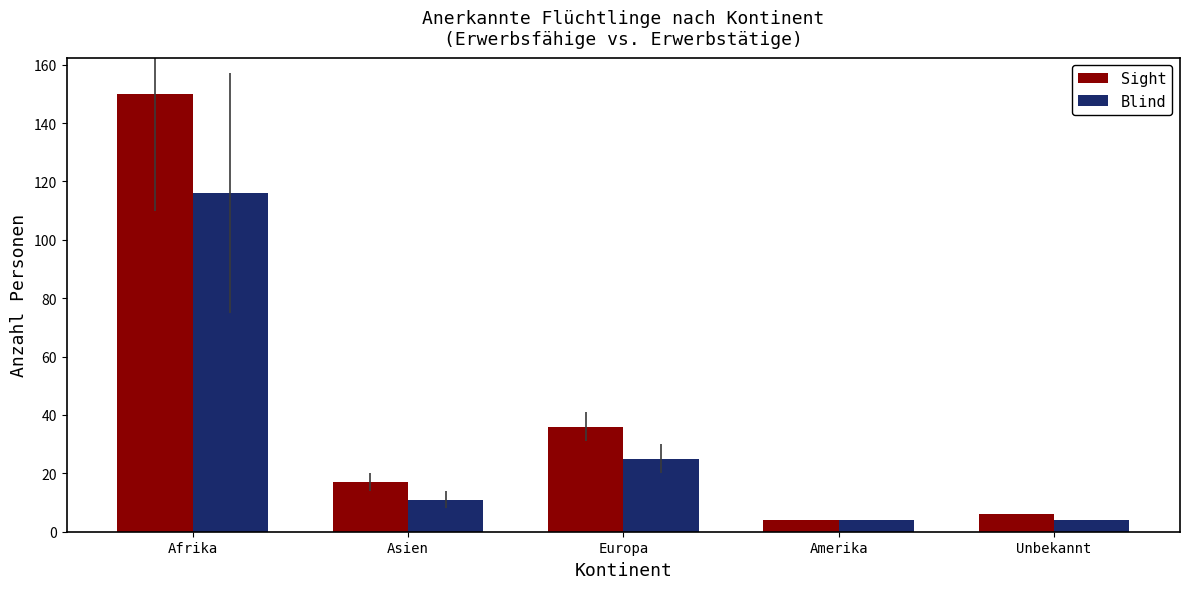

At how many categories does at least one series exceed 90?

1